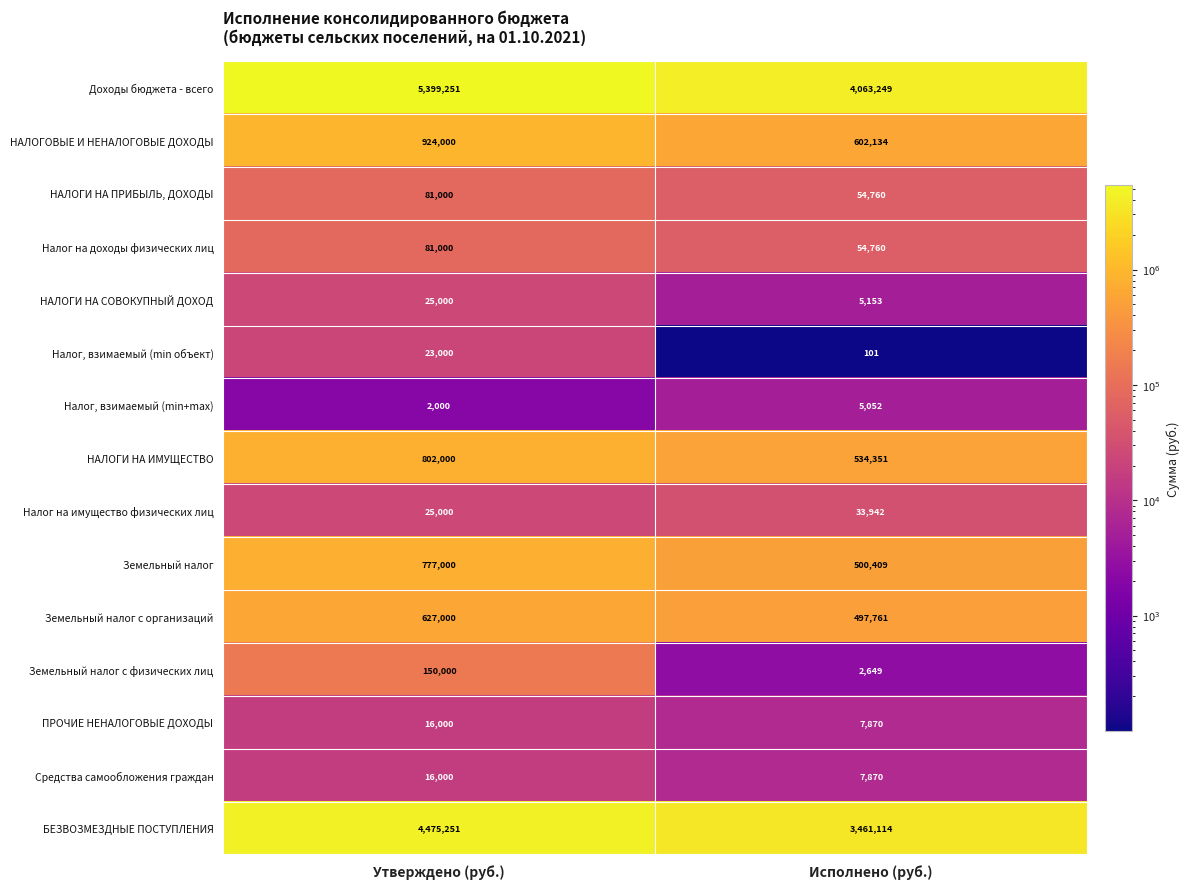

Rank the categories by Налог на имущество физических лиц value from lowest to highest.

Утверждено (руб.), Исполнено (руб.)